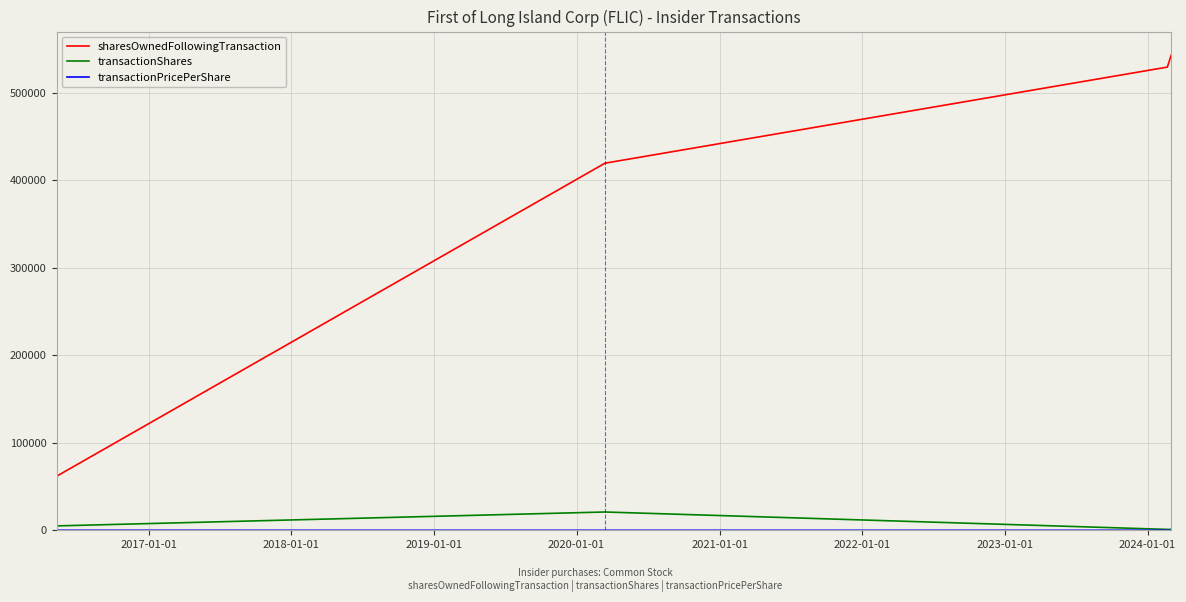

Which series has the largest total across all categories?

sharesOwnedFollowingTransaction